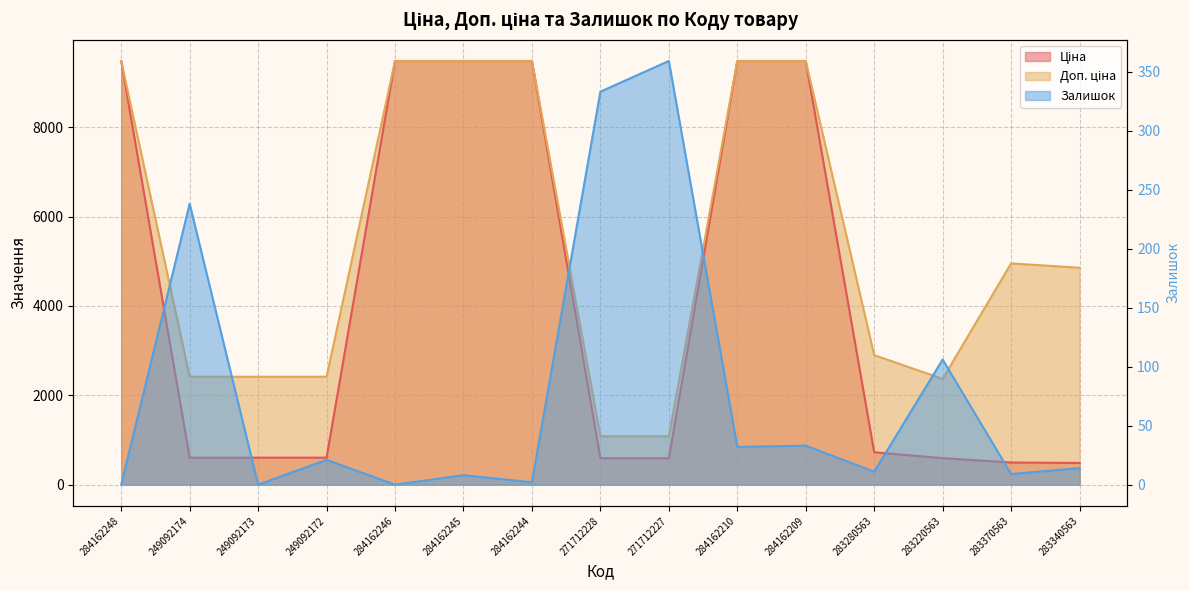

True or false: Доп. ціна and Ціна intersect in this chart.

False